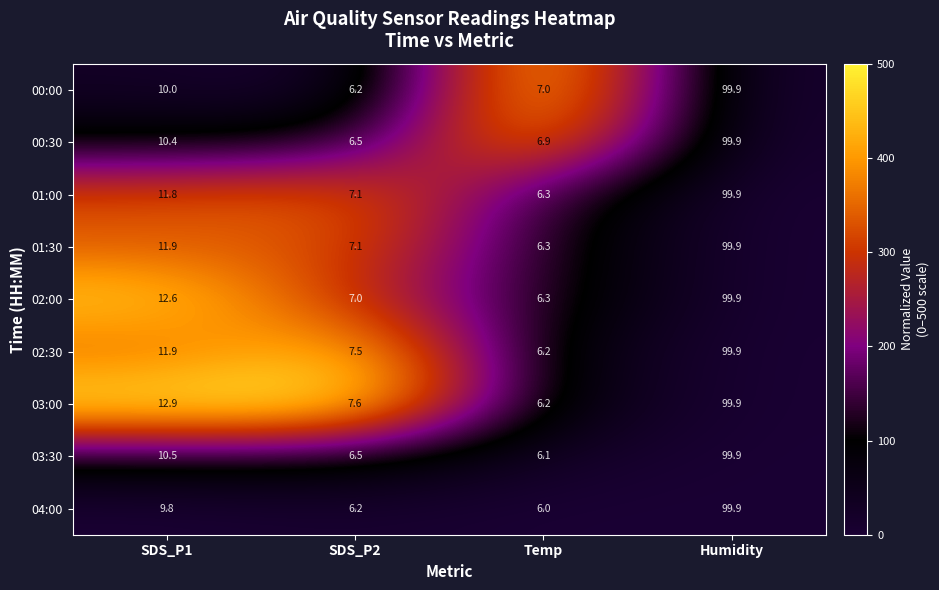

What is the total value across all series at SDS_P2?

61.7